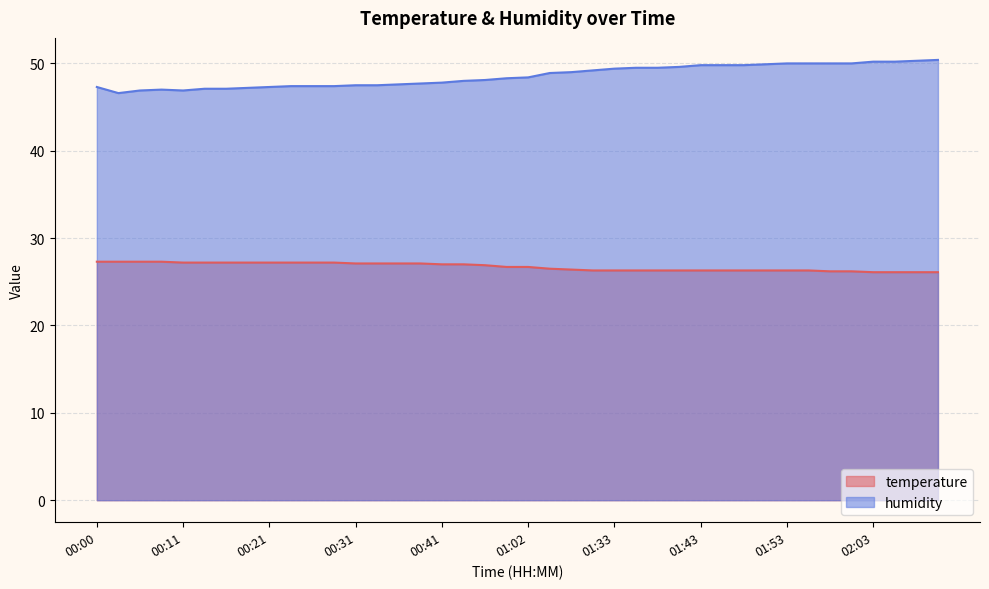

True or false: humidity and temperature cross at least once.

False